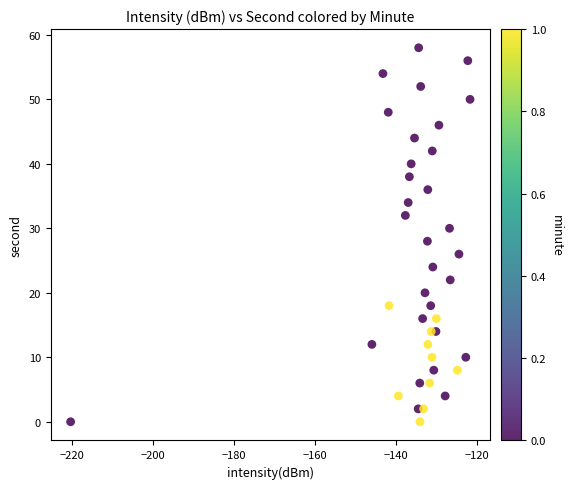

What is the range of Y values (max minus min)?

58